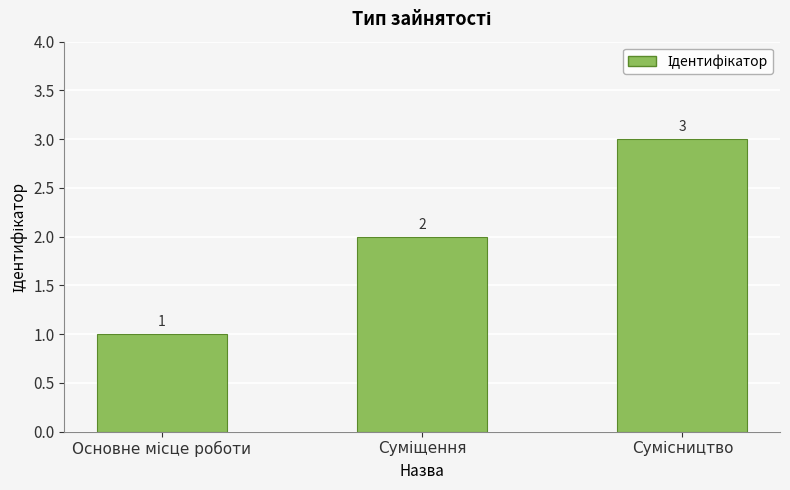

Reading right to left, transcribe all the data shown in this chart.

3	2	1